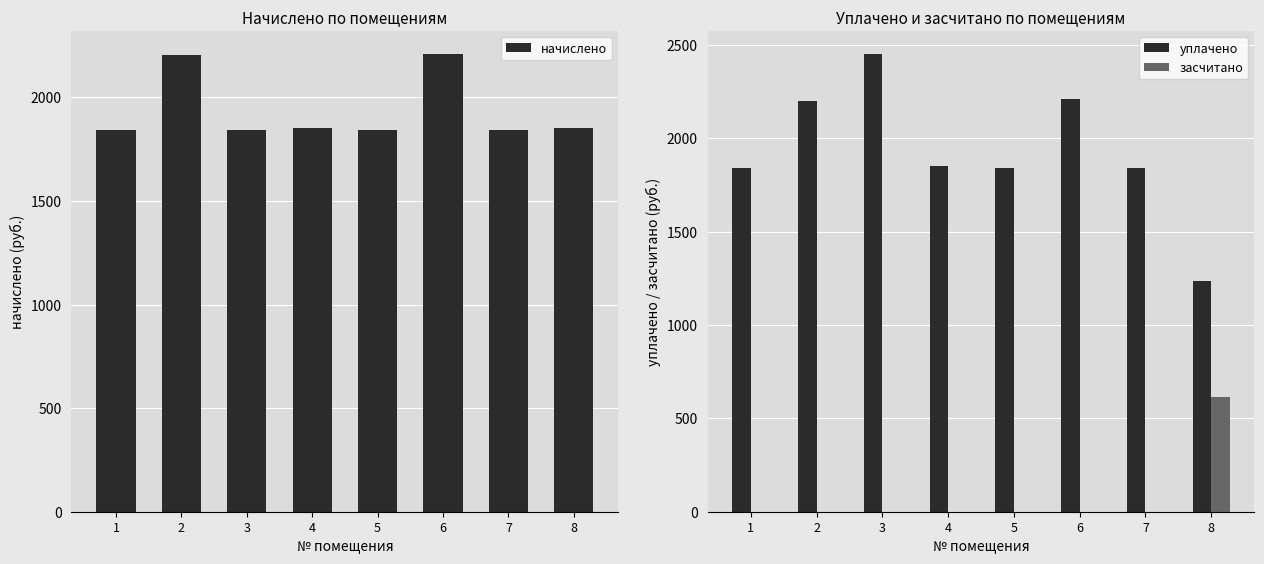

What is the difference between the начислено values at 3 and 8?

11.0